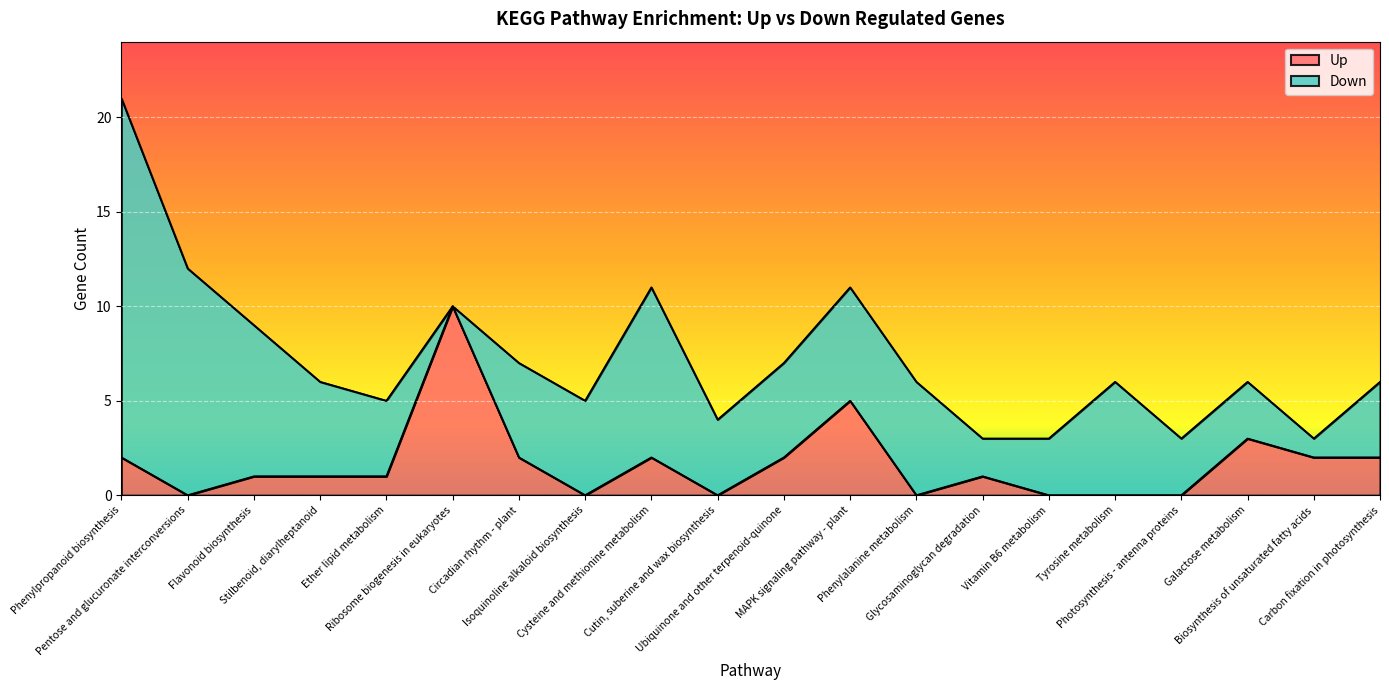

Is it true that the value at Stilbenoid, diarylheptanoid is 1?

True